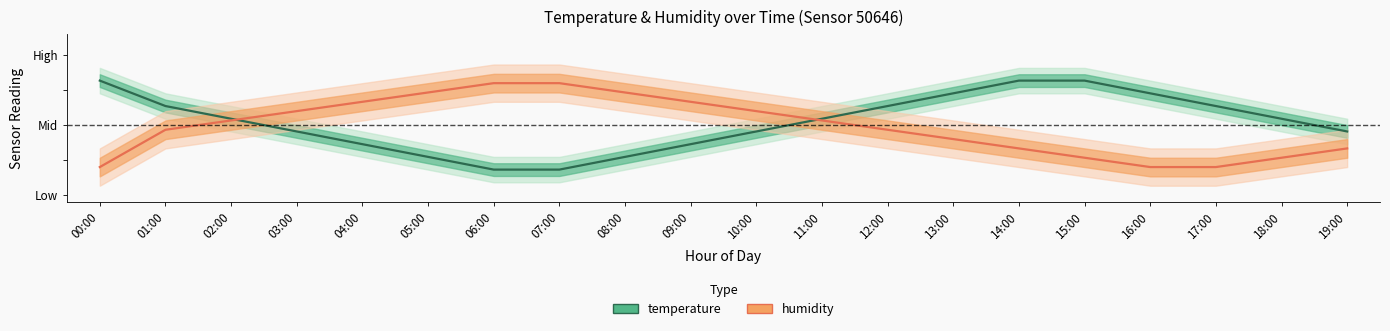

What is the value of the temperature point at the 8th from the left?

0.2